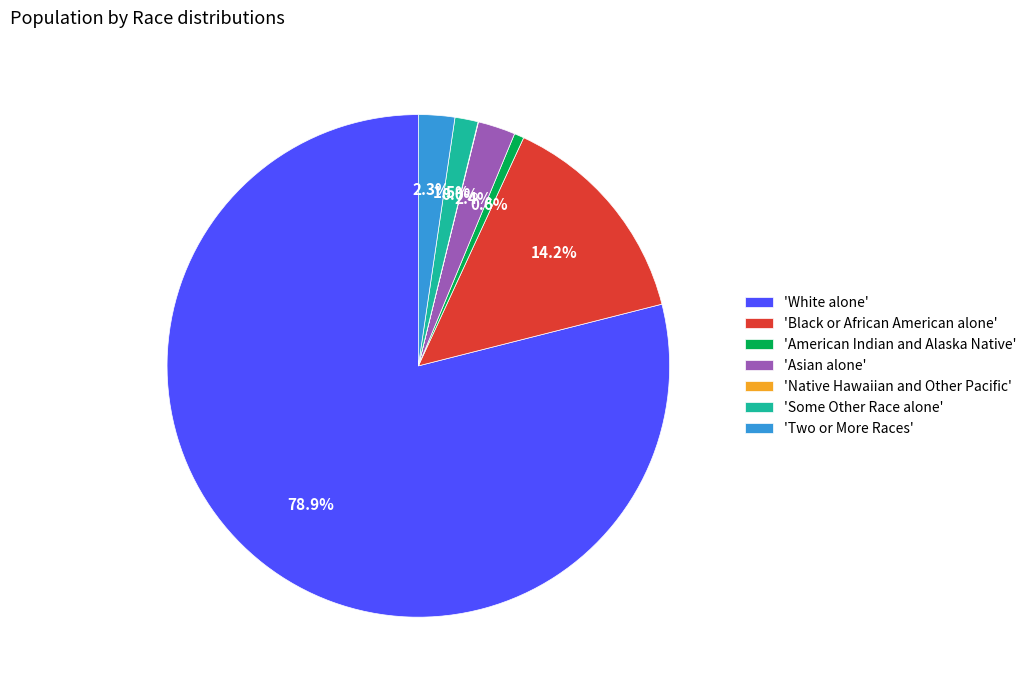

What is the largest slice in the pie chart?

'White alone'